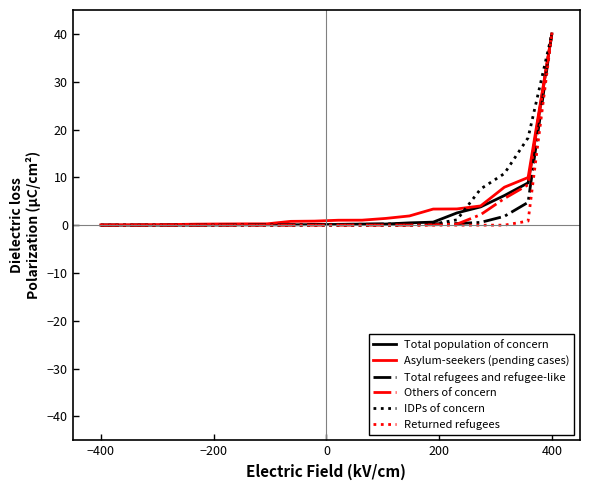

Is this an area chart (filled region under the line)?

No